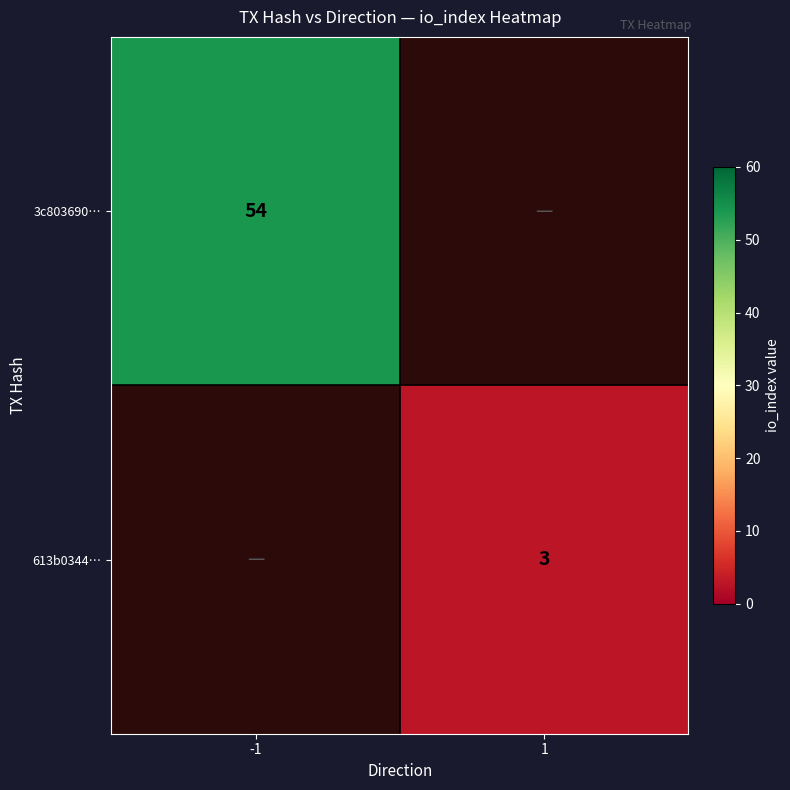

The 3c803690… series shows 54 at -1. True or false?

True